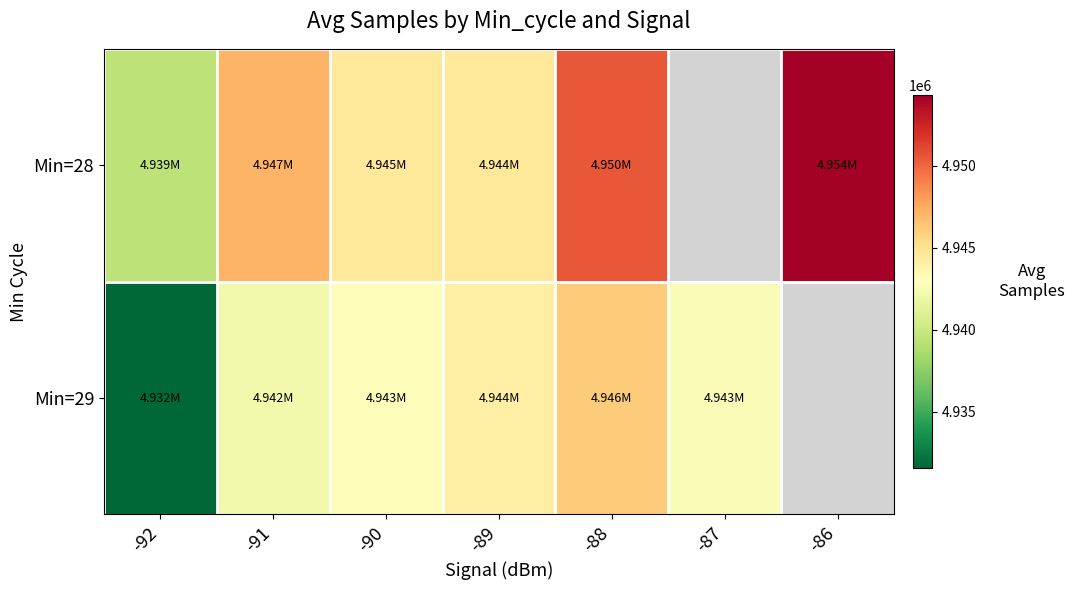

At which label does Min=28 first exceed 4947157?

-91